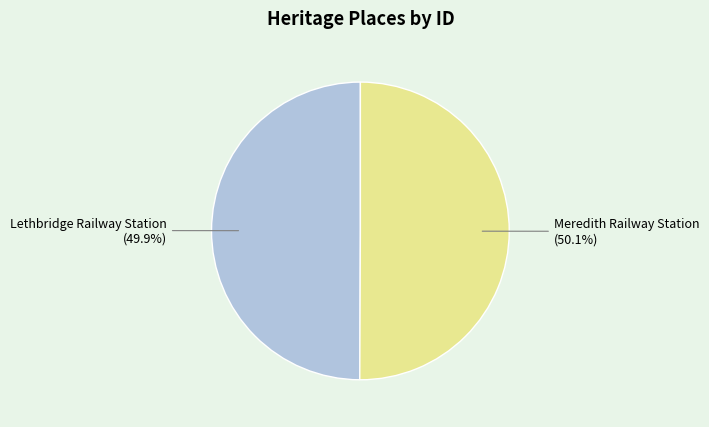

To the nearest percent, what is the combined percentage of Meredith Railway Station and Lethbridge Railway Station?

100%